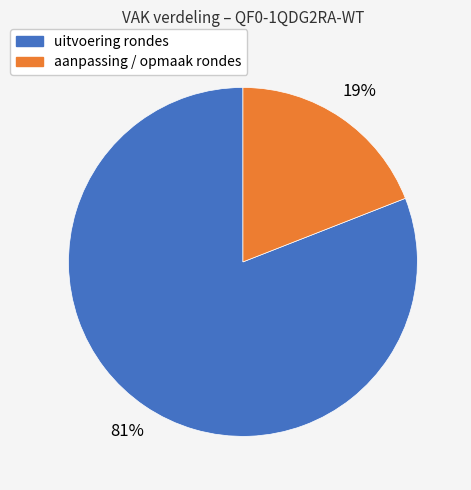

Does any single category account for the majority?

Yes